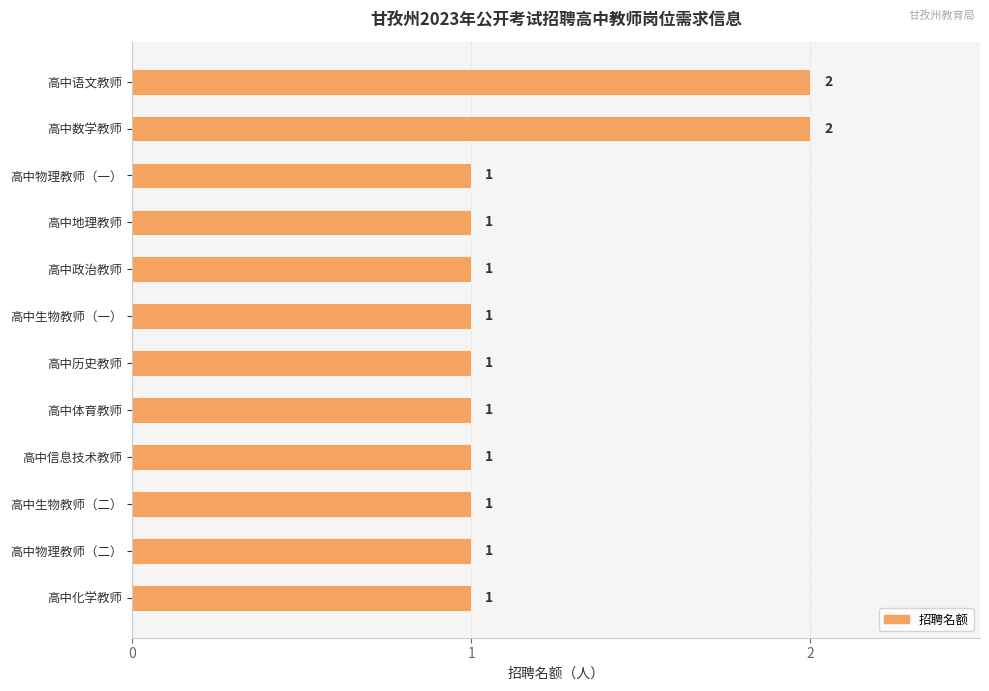

The chart shows a value of 1 at 高中物理教师（二）. True or false?

True